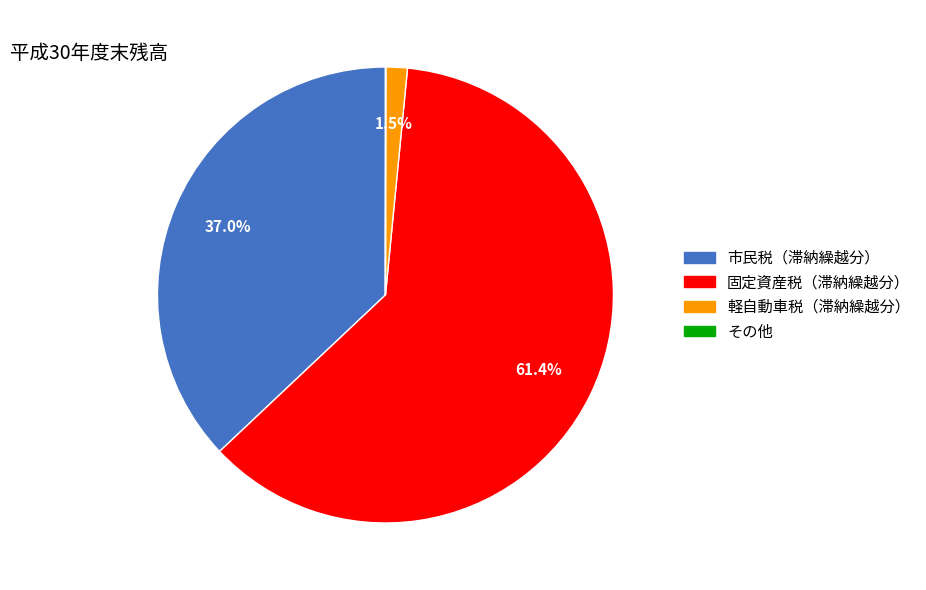

The 固定資産税（滞納繰越分） slice represents 61% of the pie. True or false?

True